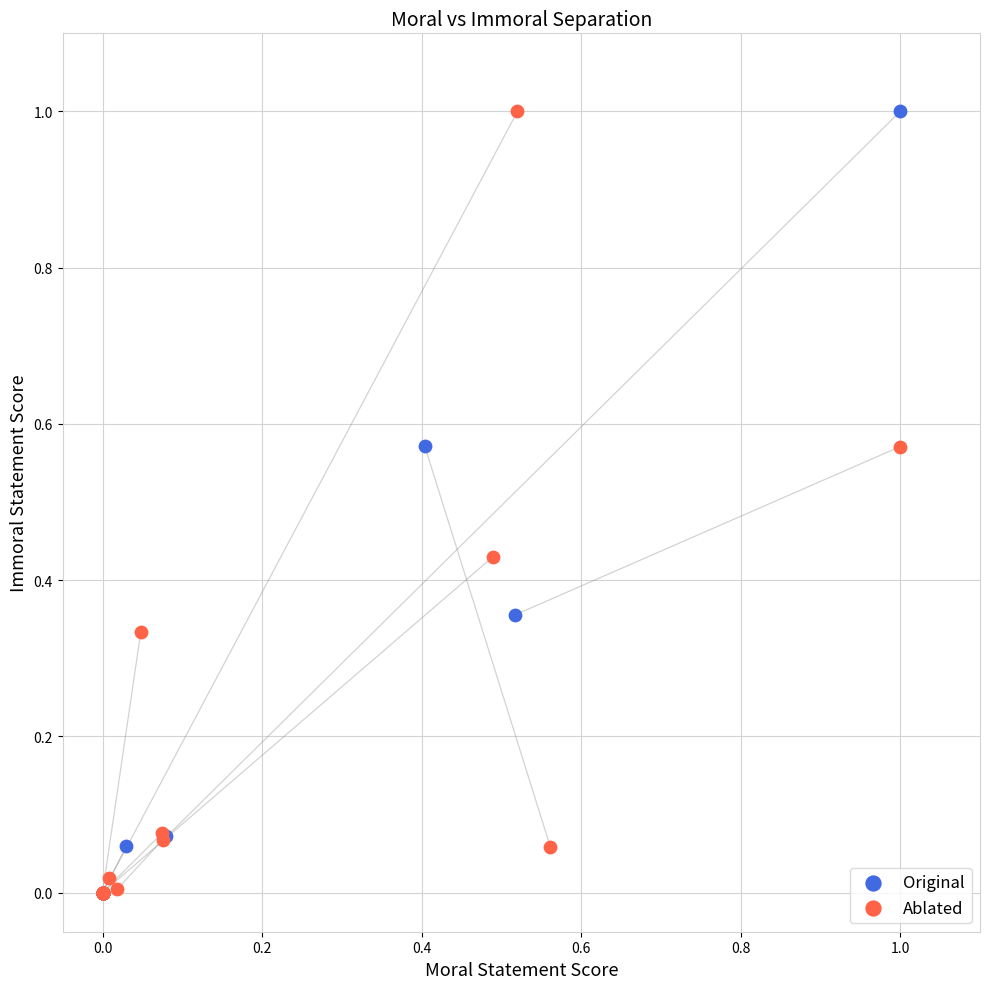

What are all the series names shown in the legend?

Original, Ablated